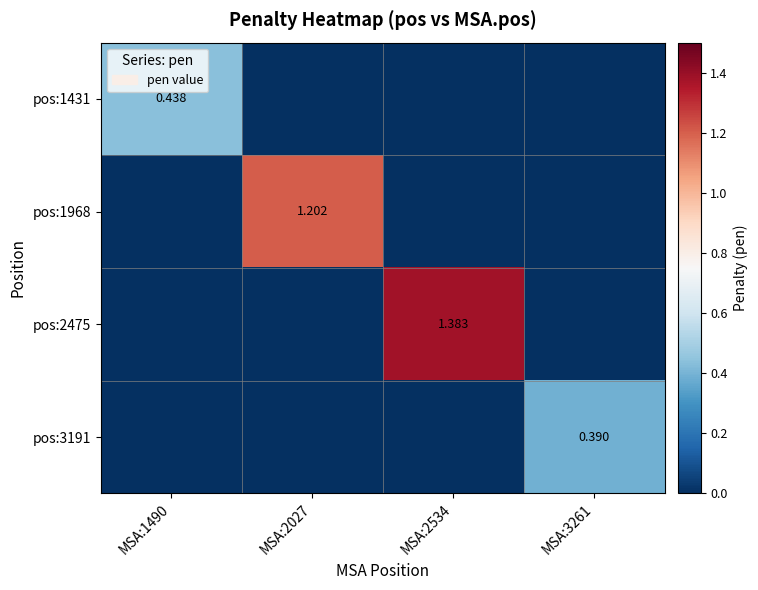

Count the number of categories in the chart.

4